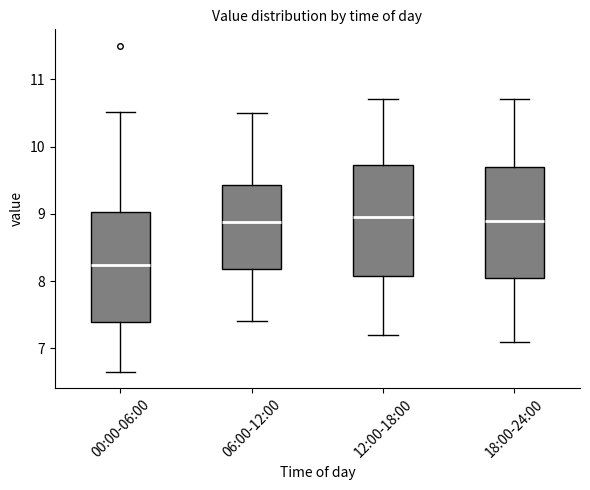

Reading left to right, transcribe this box plot: for each box, give where its median line is, the range the box spans, and where its two whiskers end, as read against the y-axis. The values are not printed on the chart, so give them approximately, as read against the axis.

00:00-06:00: median 8.2, box 7.4 to 9.0, whiskers 6.7 to 10.5
06:00-12:00: median 8.9, box 8.2 to 9.4, whiskers 7.4 to 10.5
12:00-18:00: median 9.0, box 8.1 to 9.7, whiskers 7.2 to 10.7
18:00-24:00: median 8.9, box 8.1 to 9.7, whiskers 7.1 to 10.7